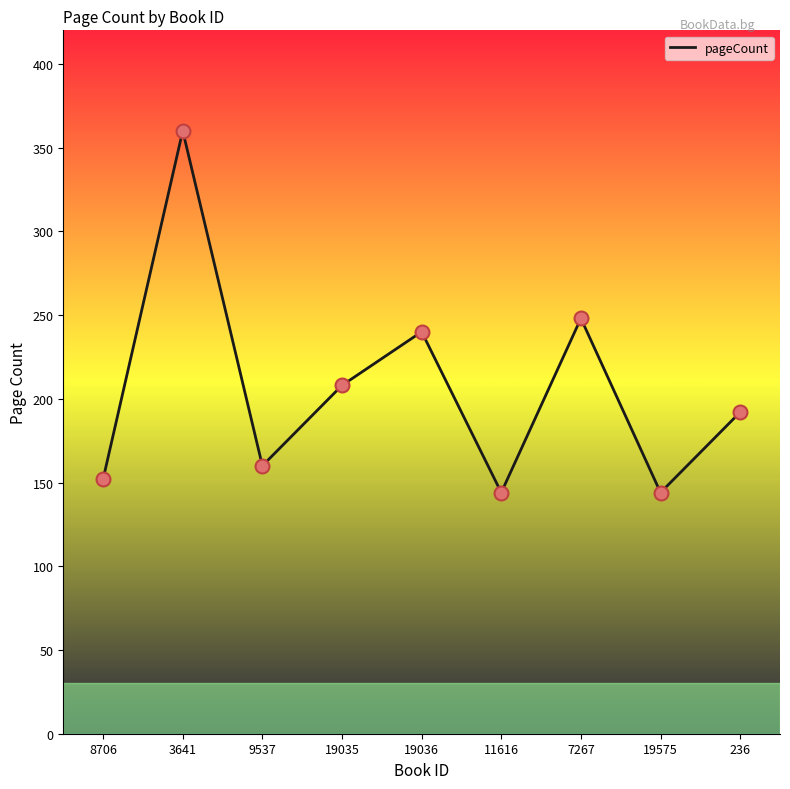

What is the change in value from 9537 to 236?

+32